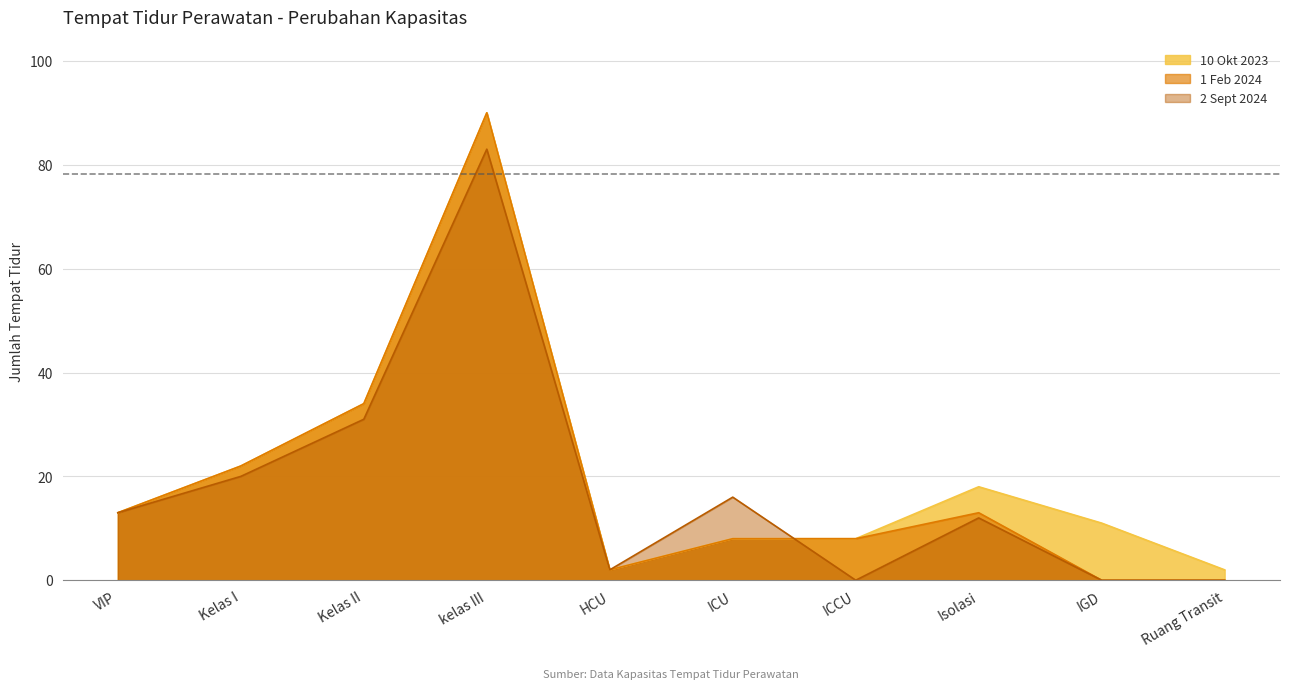

What are all the series names shown in the legend?

10 Okt 2023, 1 Feb 2024, 2 Sept 2024